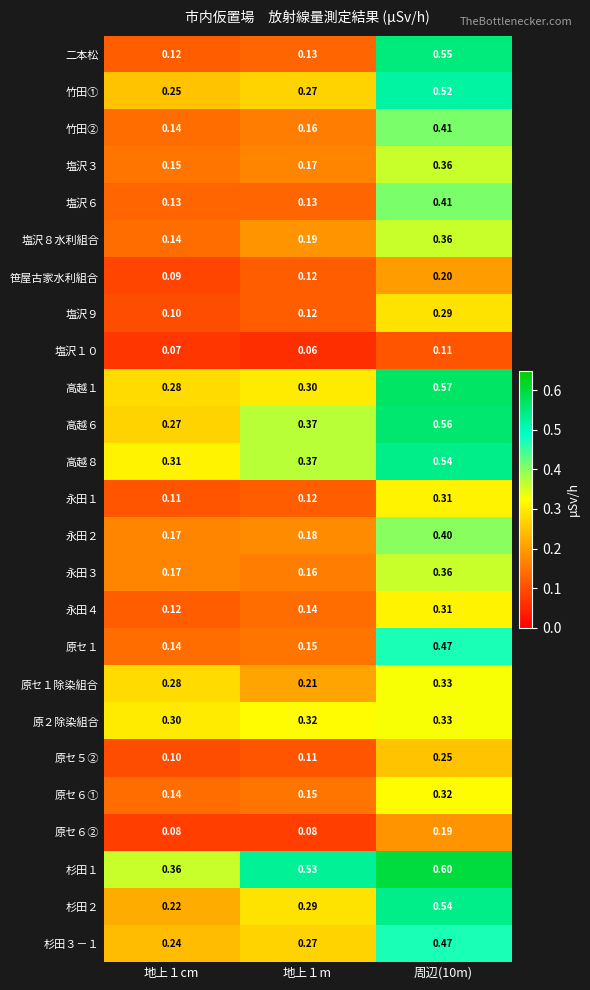

Which series has the largest range (max minus min)?

二本松